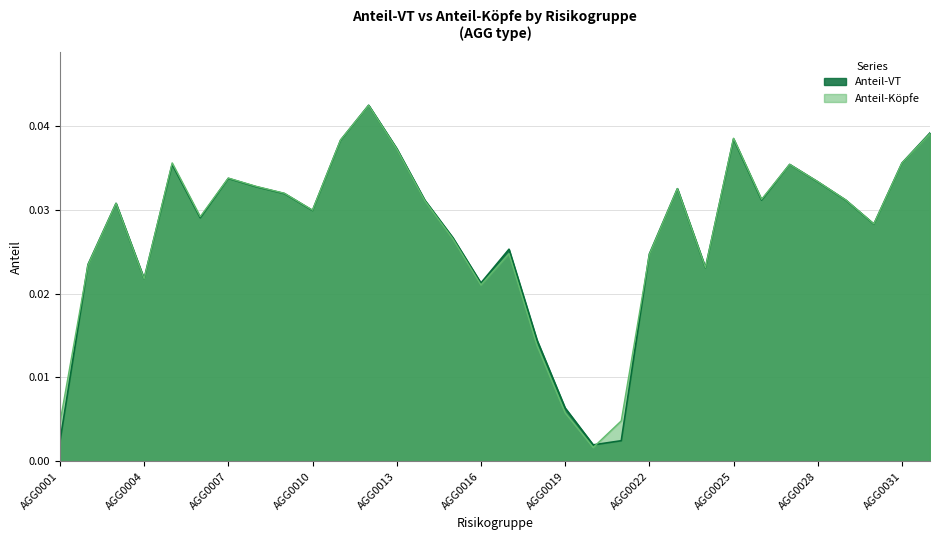

Rank the categories by Anteil-VT value from highest to lowest.

AGG0012, AGG0032, AGG0025, AGG0011, AGG0013, AGG0031, AGG0005, AGG0027, AGG0007, AGG0028, AGG0008, AGG0023, AGG0009, AGG0026, AGG0014, AGG0029, AGG0003, AGG0010, AGG0006, AGG0030, AGG0015, AGG0017, AGG0022, AGG0002, AGG0024, AGG0004, AGG0016, AGG0018, AGG0019, AGG0021, AGG0001, AGG0020